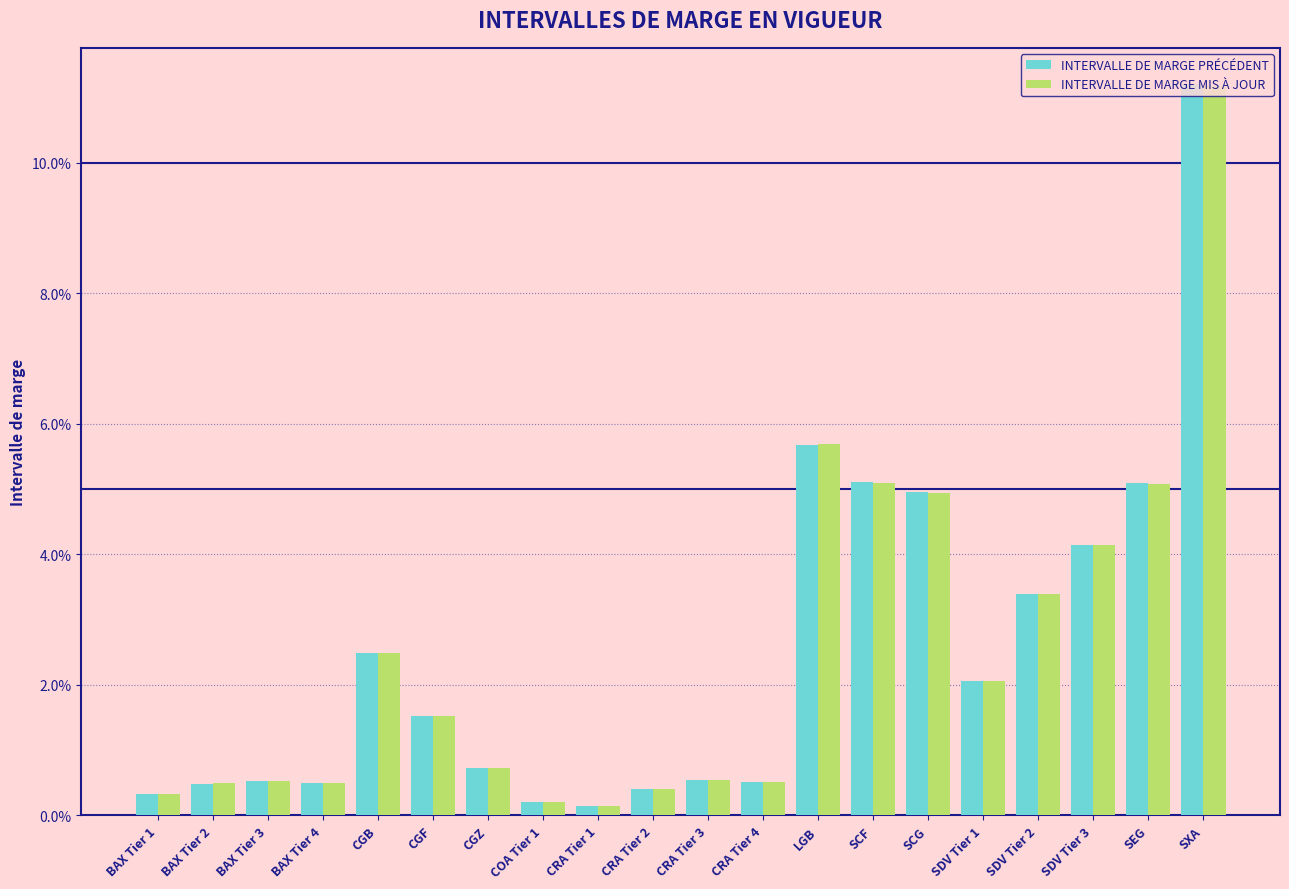

Rank the series by their average value, from highest to lowest.

INTERVALLE DE MARGE PRÉCÉDENT, INTERVALLE DE MARGE MIS À JOUR